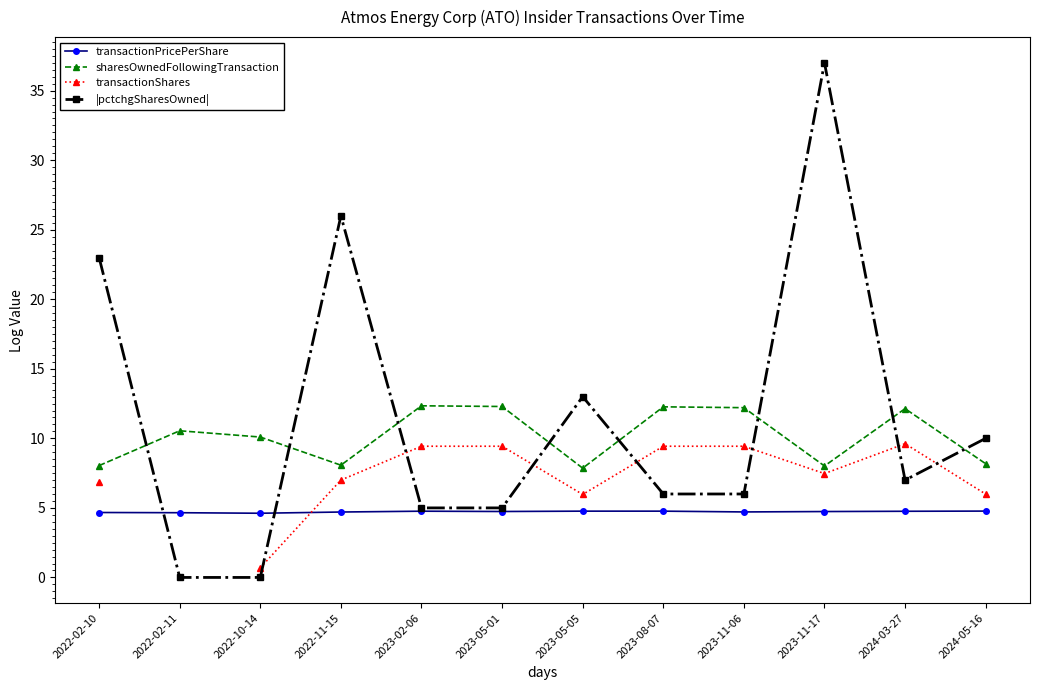

What are all the series names shown in the legend?

transactionPricePerShare, sharesOwnedFollowingTransaction, transactionShares, |pctchgSharesOwned|